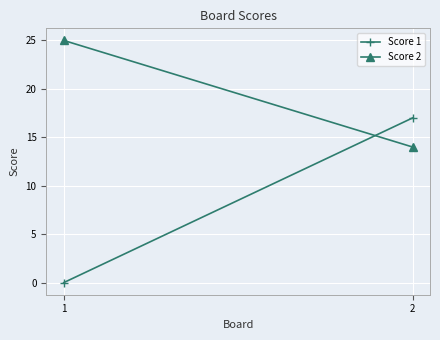

What is the greatest value displayed?

25